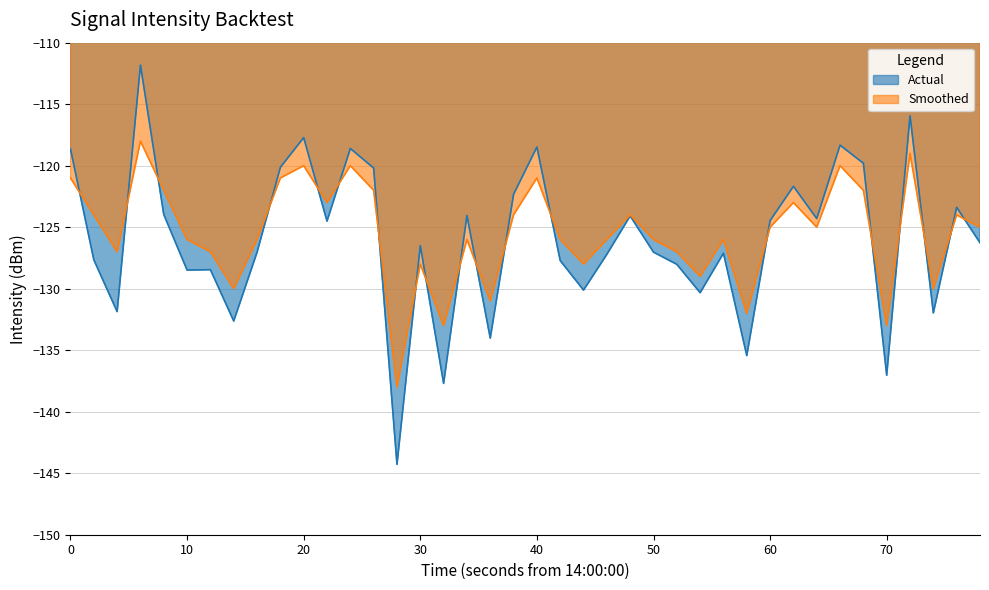

What is the highest value of the Smoothed series?

-118.0